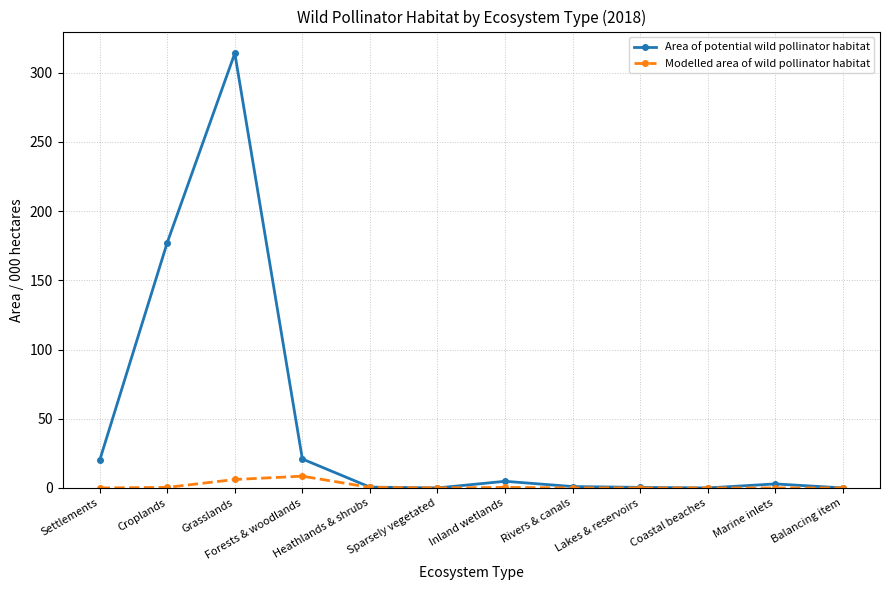

Rank the series by their maximum value, from highest to lowest.

Area of potential wild pollinator habitat, Modelled area of wild pollinator habitat